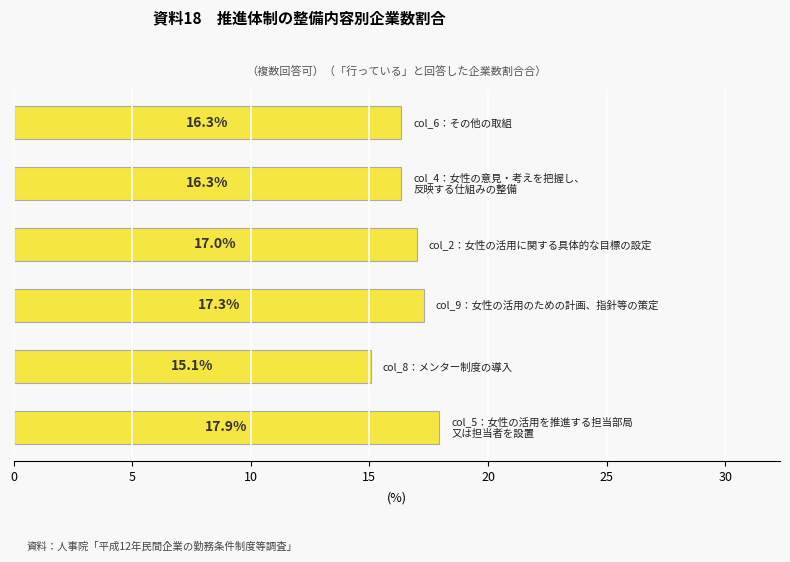

How many data points does each series have?

6